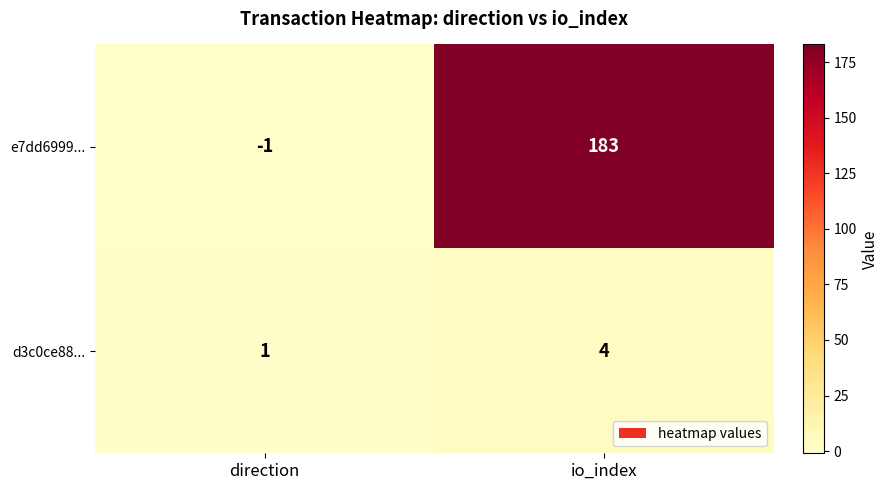

What is the sum of the e7dd6999... values at direction and io_index?

182